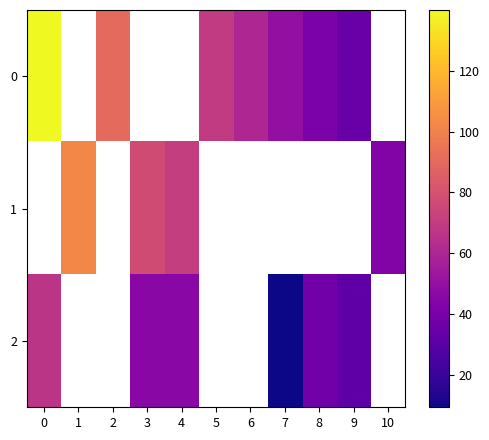

What is the minimum value shown in the chart?

9.4